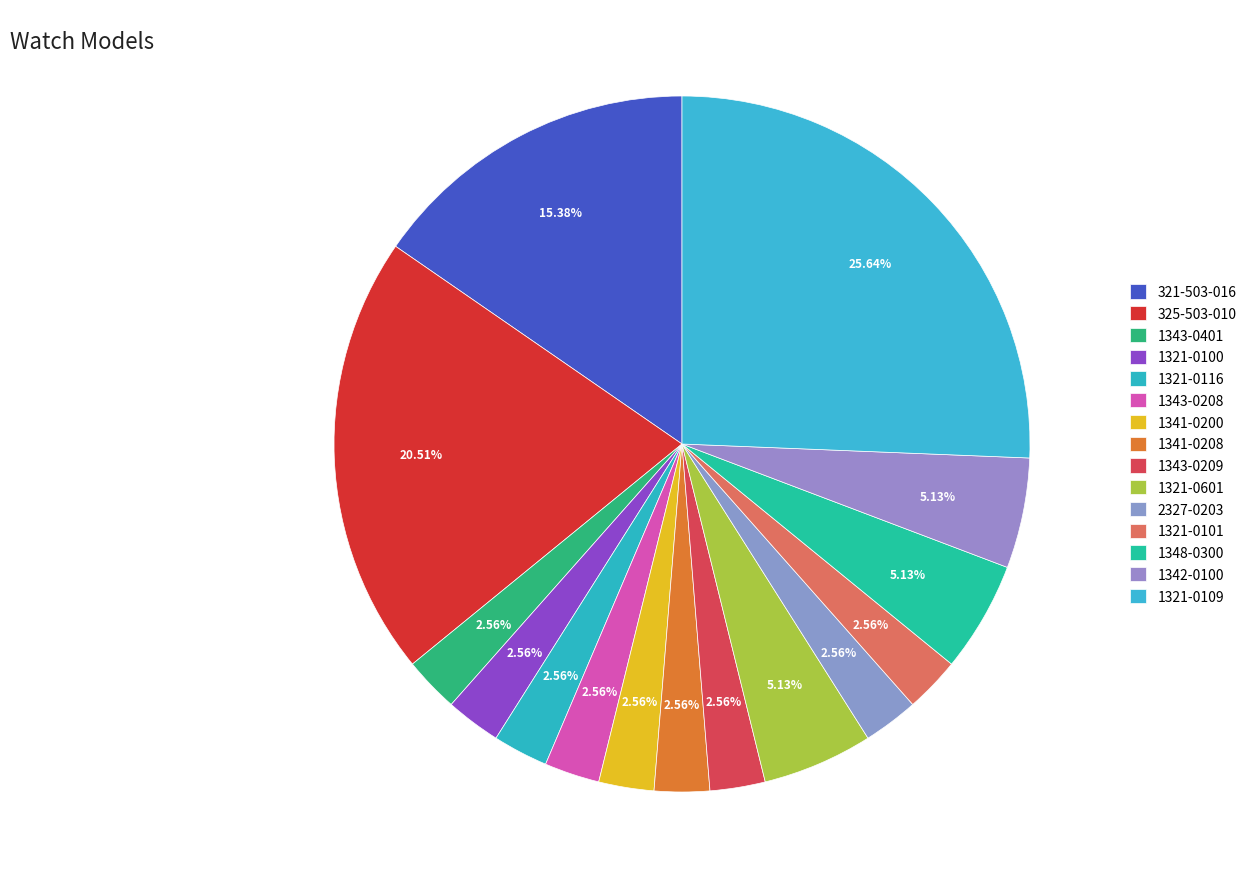

How many slices are in this pie chart?

15